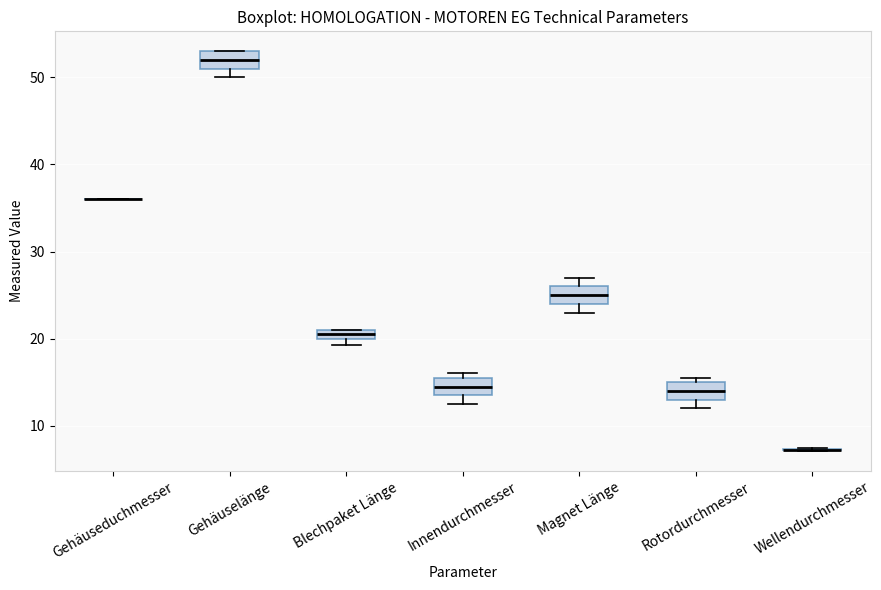

Where does the median line of the box for Gehäuselänge sit on the y-axis? The values are not printed on the chart, so give them approximately, as read against the axis.

52